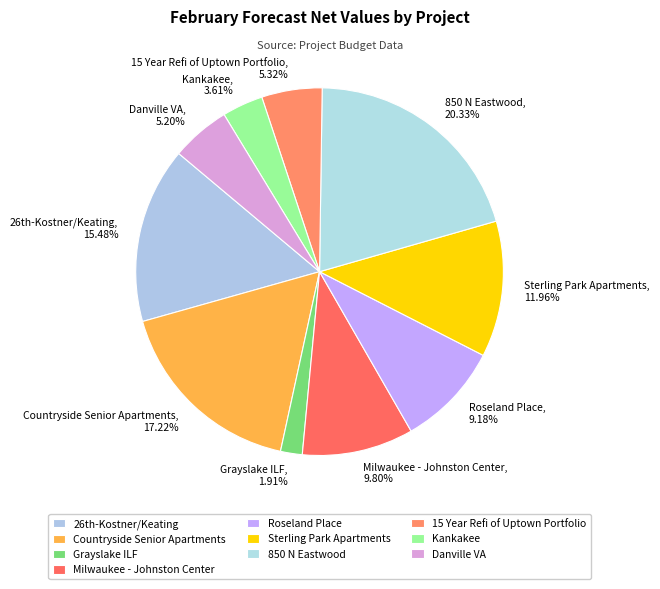

Is there a majority slice in this chart?

No